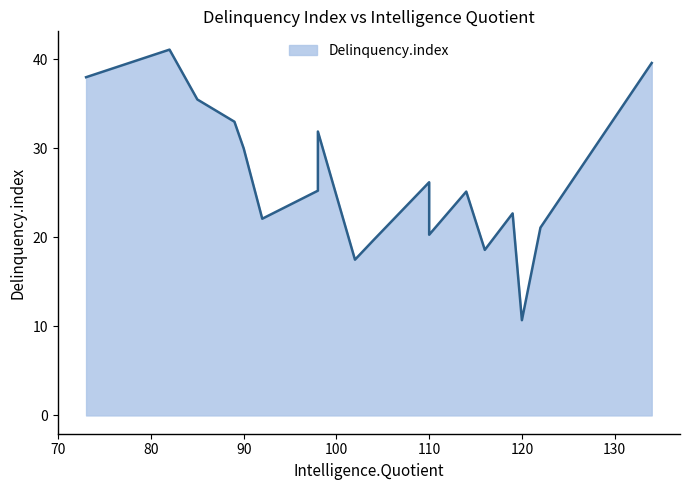

The chart shows a value of 6.7 at 90. True or false?

False